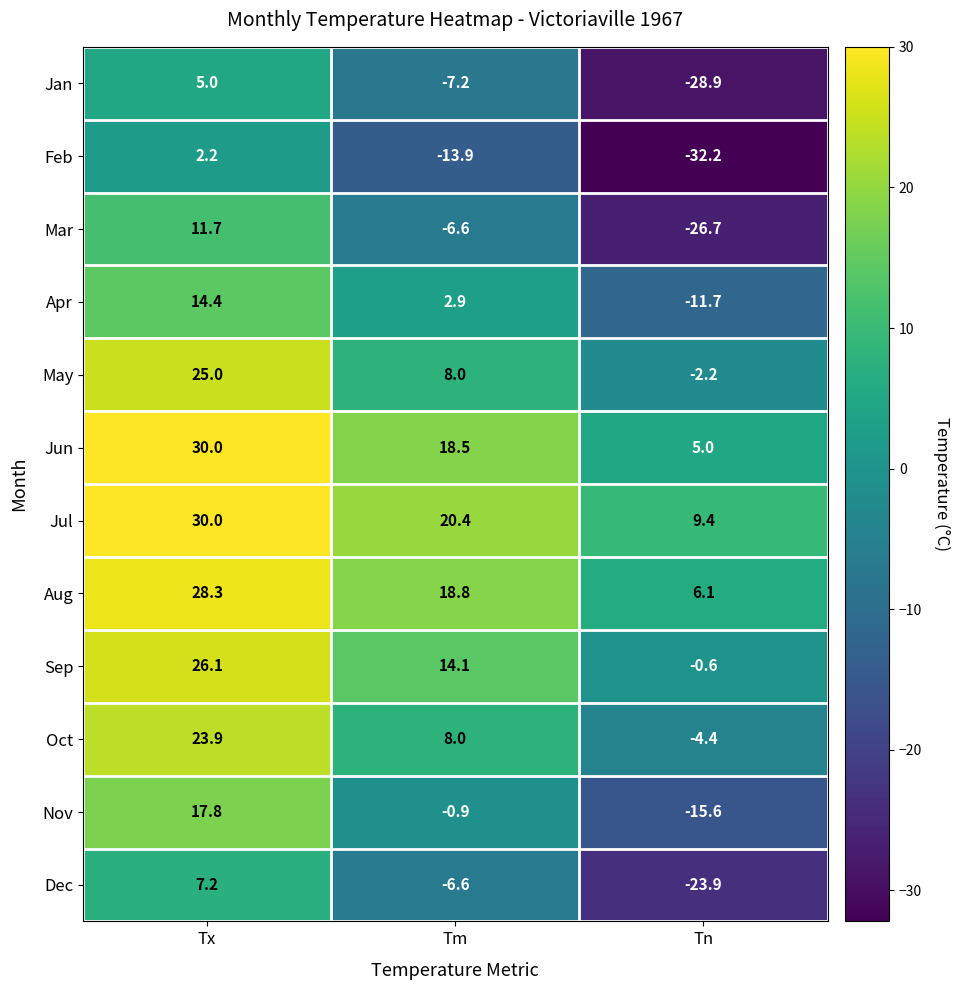

Which label corresponds to the smallest value in the chart?

Tn